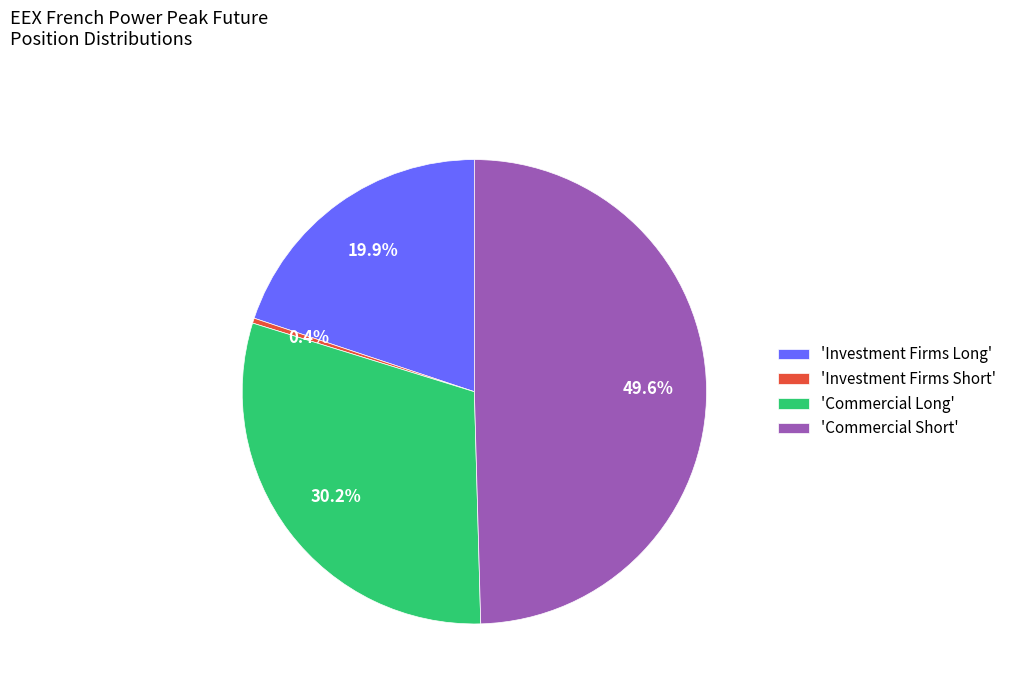

What is the largest slice in the pie chart?

'Commercial Short'